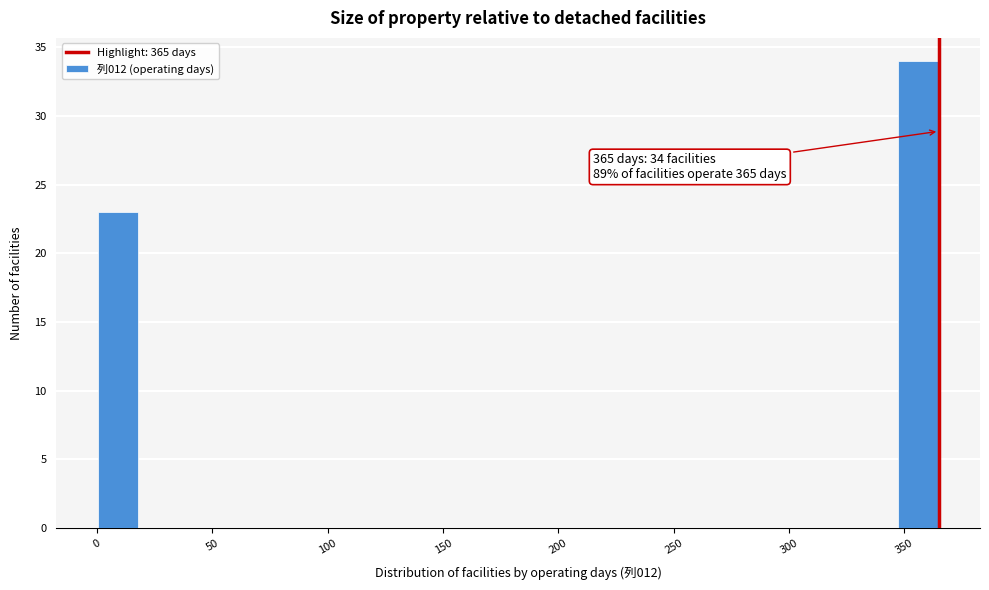

Around what value on the x-axis is the tallest bar? Give the approximate position of its centre, as read against the axis.

355